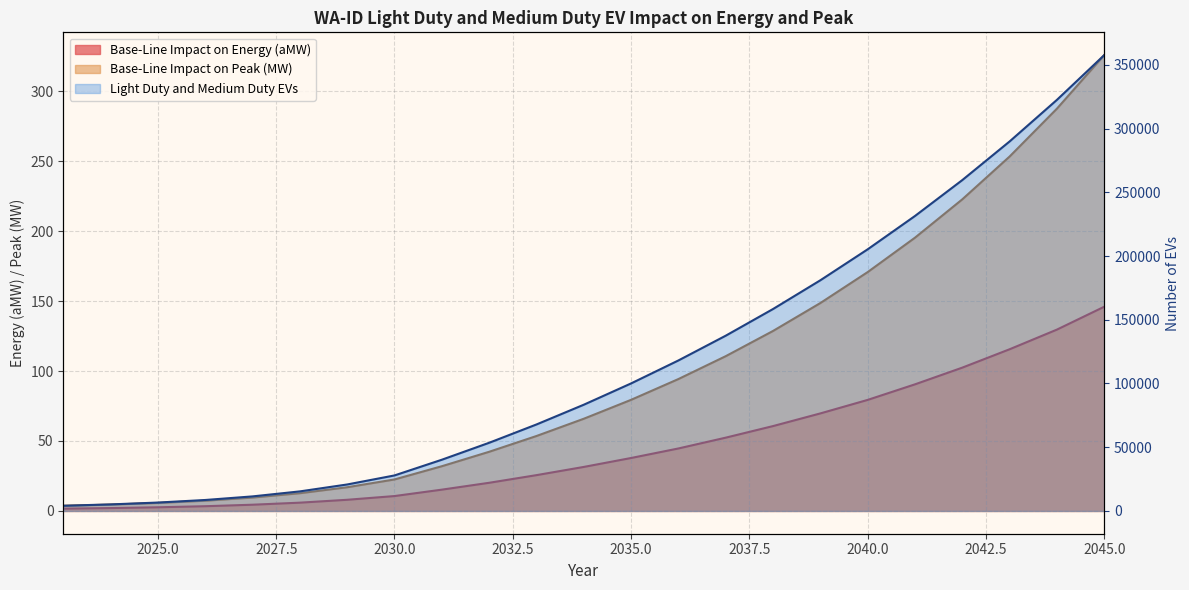

How many data points does each series have?

23